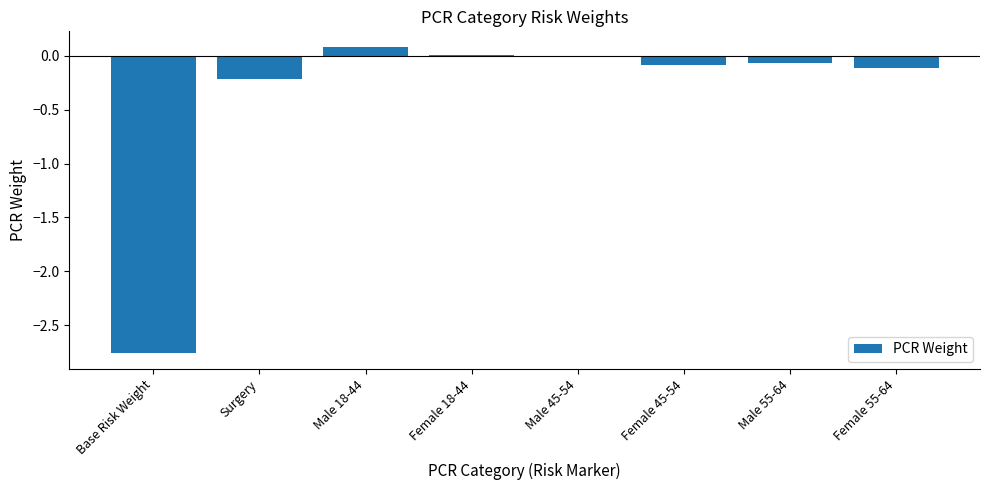

What is the sum of the values at Female 55-64 and Male 45-54?

-0.1